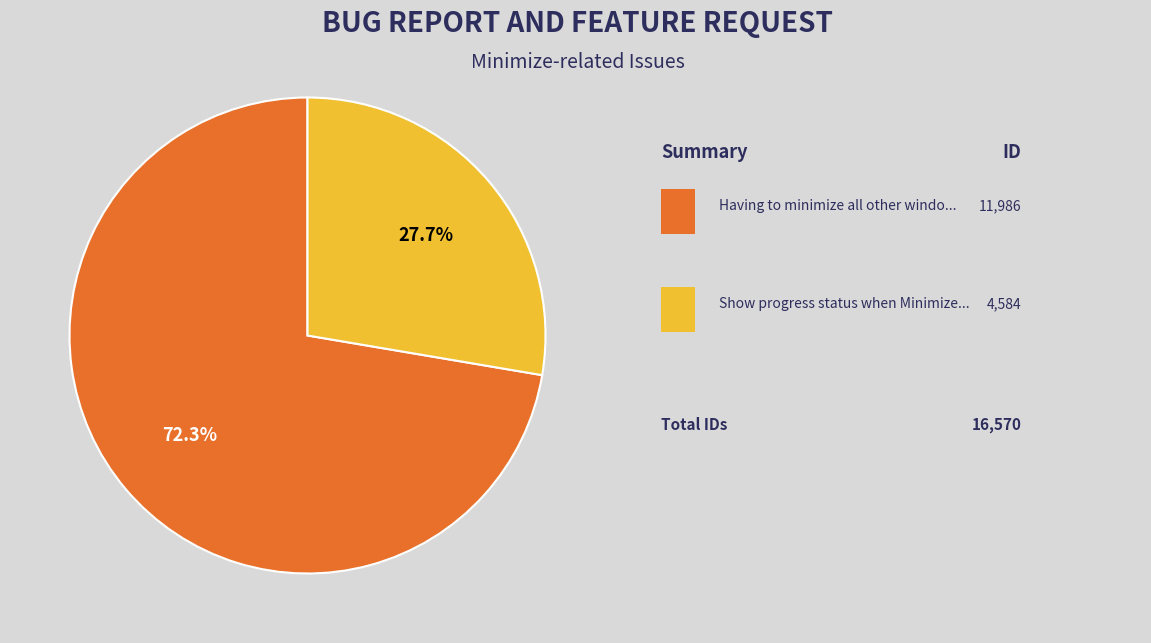

Is there any slice that represents more than half of the pie?

Yes